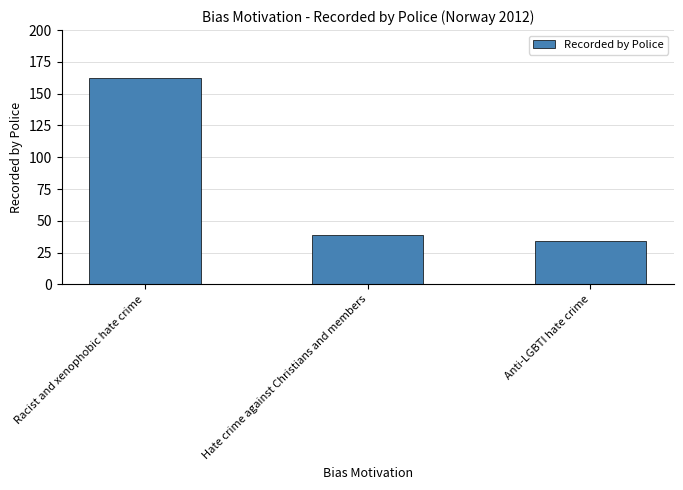

What is the average value?

78